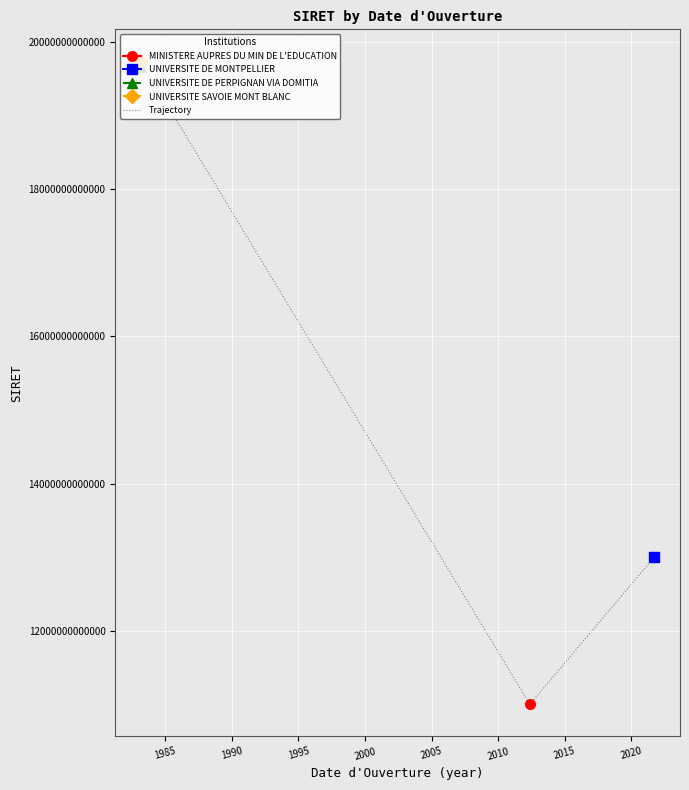

True or false: there are more than 0 points higher than both neighbors.

True